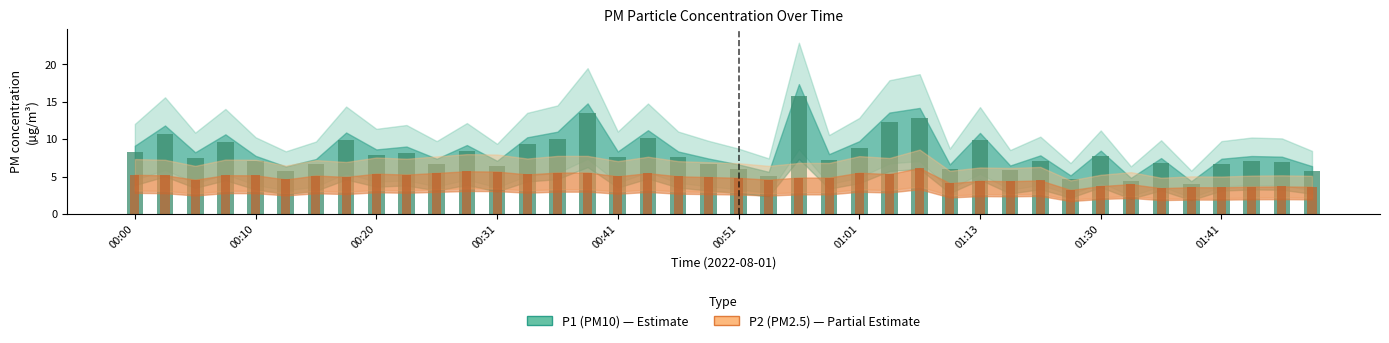

Reading right to left, transcribe all the data shown in this chart.

P1: 5.8	7.0	7.0	6.7	4.0	6.8	4.4	7.7	4.7	7.1	5.9	9.8	6.0	12.9	12.3	8.8	7.3	15.8	5.1	6.0	6.8	7.6	10.2	7.6	13.4	10.0	9.3	6.5	8.4	6.7	8.2	7.8	9.9	6.7	5.8	7.1	9.7	7.5	10.8	8.3
P2: 3.6	3.7	3.7	3.6	3.6	3.5	4.0	3.8	3.2	4.5	4.4	4.5	4.1	6.2	5.3	5.5	4.9	4.9	4.6	4.8	5.0	5.0	5.5	5.0	5.5	5.5	5.3	5.7	5.7	5.5	5.3	5.4	5.0	5.2	4.6	5.2	5.2	4.6	5.2	5.2